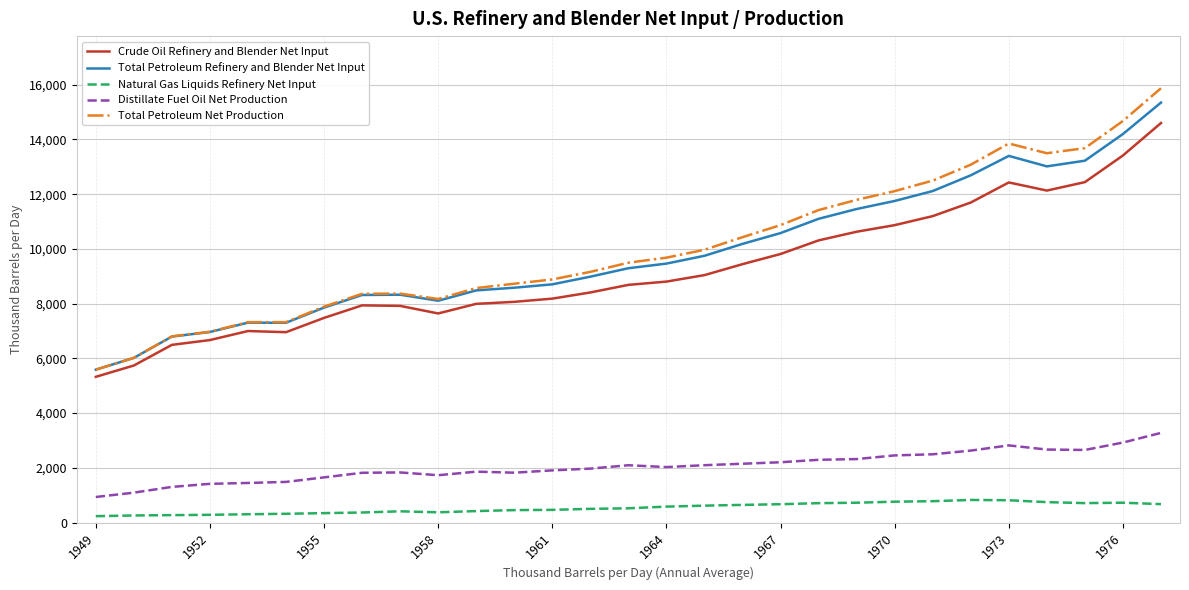

What is the greatest value displayed?

15873.8